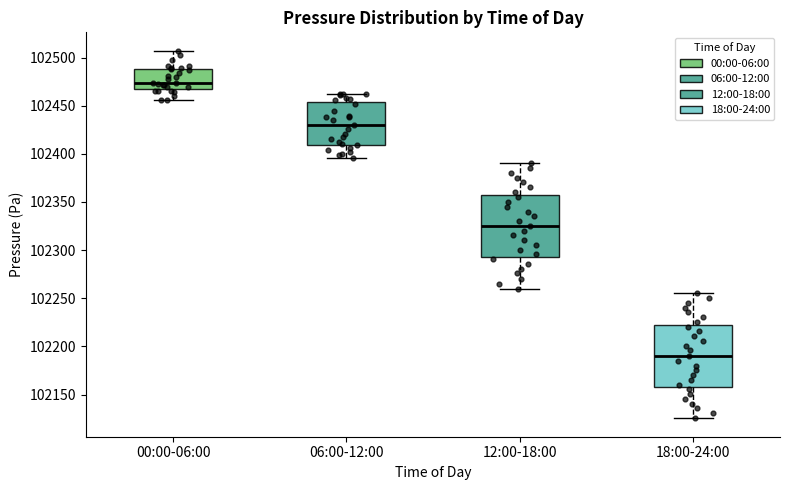

Reading left to right, read every box against the y-axis: the position of its median line, the range the box covers, and the ends of its whiskers. The values are not printed on the chart, so give them approximately, as read against the axis.

00:00-06:00: median 102475, box 102470 to 102490, whiskers 102455 to 102505
06:00-12:00: median 102430, box 102410 to 102455, whiskers 102395 to 102460
12:00-18:00: median 102325, box 102295 to 102360, whiskers 102260 to 102390
18:00-24:00: median 102190, box 102160 to 102225, whiskers 102125 to 102255